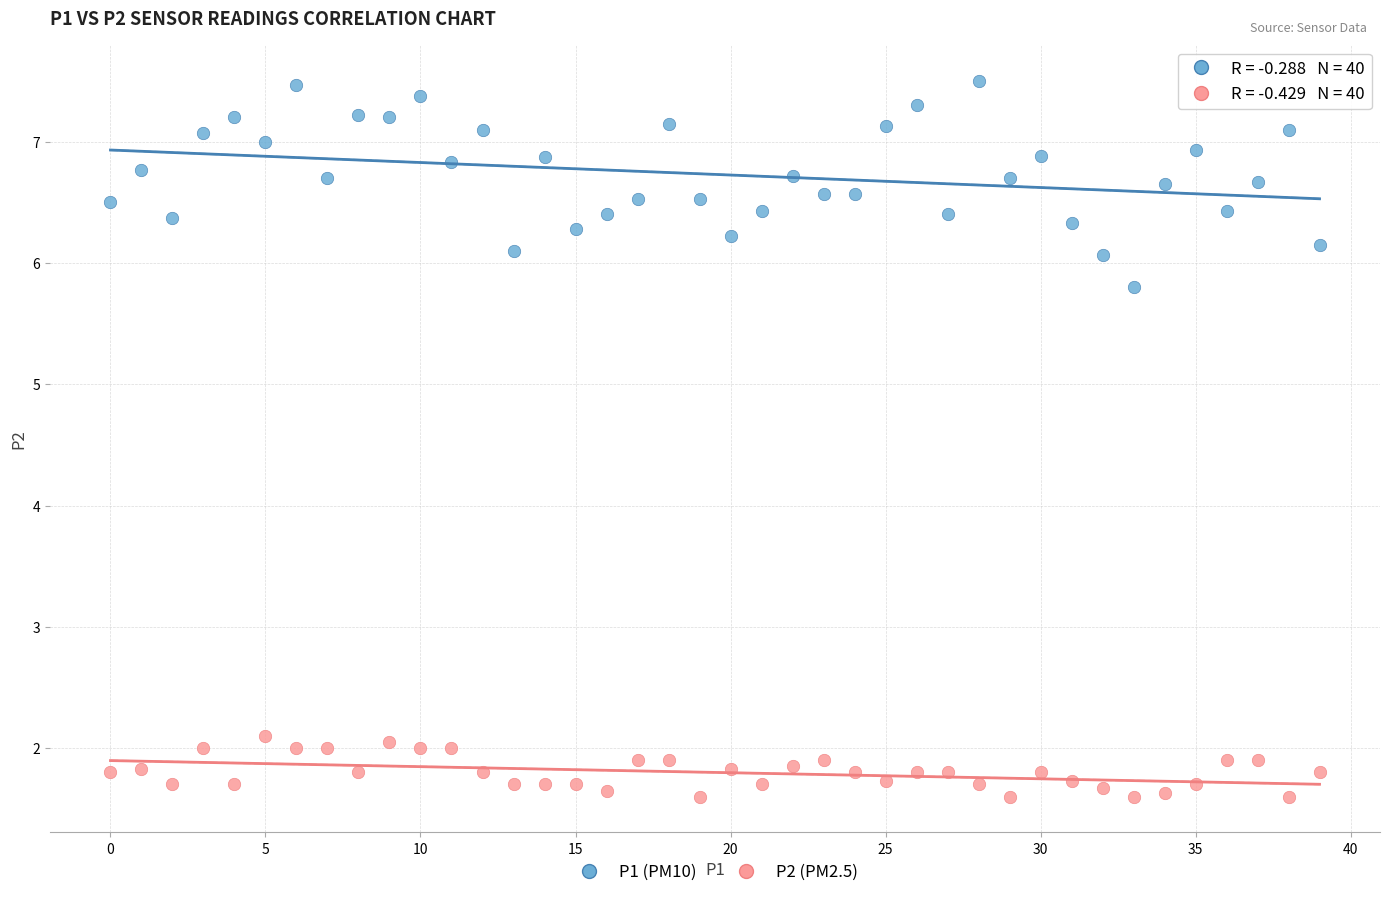

Which series has the widest spread of Y values?

P1 (PM10)